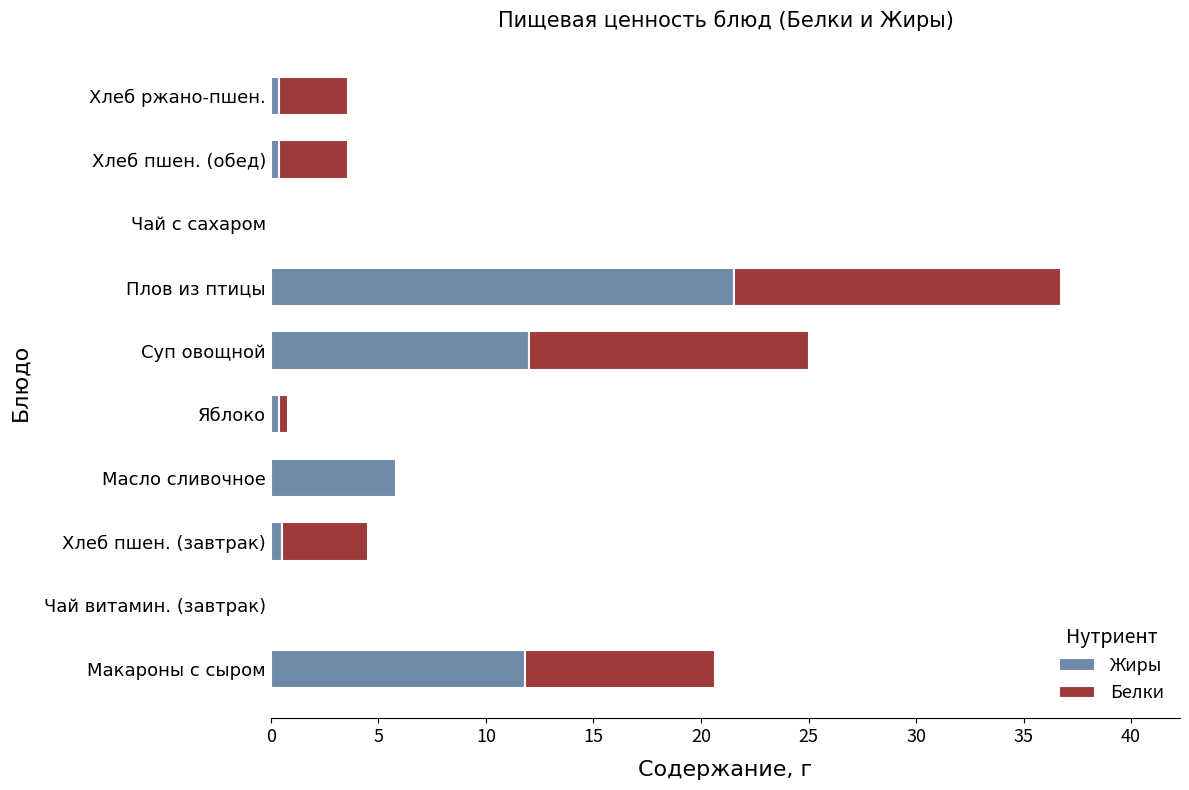

What is the highest value of the Жиры series?

21.6